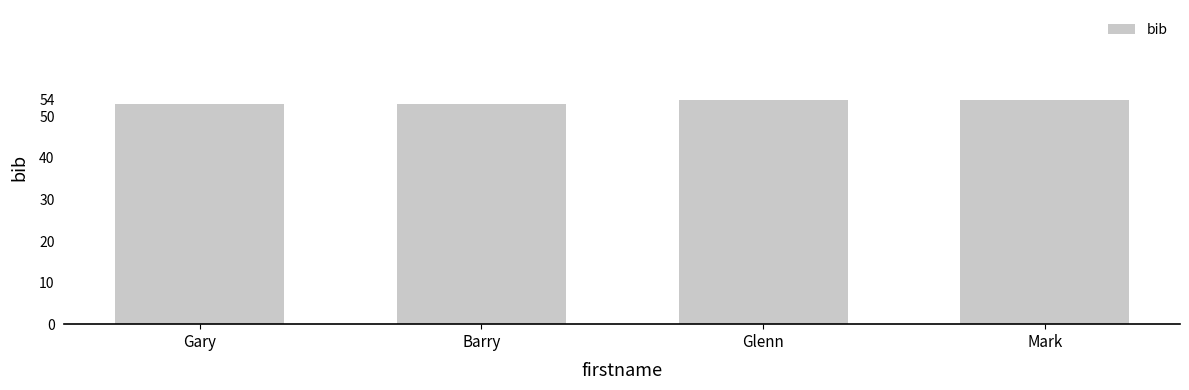

What is the minimum value shown in the chart?

53